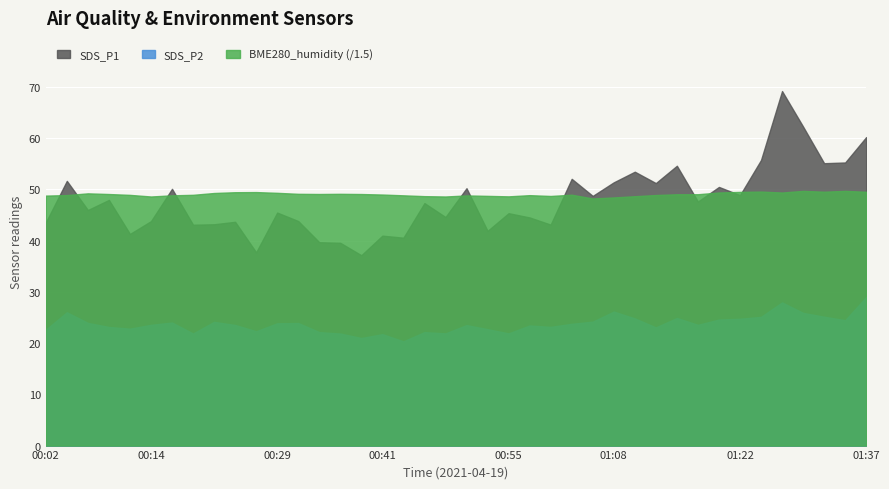

Reading right to left, transcribe all the data shown in this chart.

SDS_P1: 60.2	55.2	55.1	62.2	69.2	55.7	48.9	50.5	47.6	54.6	51.2	53.4	51.4	48.7	52.0	43.1	44.5	45.3	41.9	50.2	44.6	47.3	40.5	41.0	37.1	39.5	39.7	43.8	45.5	37.7	43.6	43.2	43.1	50.1	43.8	41.3	47.9	46.0	51.6	43.5
SDS_P2: 29.0	24.4	25.1	25.9	27.9	25.1	24.7	24.6	23.6	24.9	23.1	24.8	26.1	24.2	23.8	23.1	23.4	21.9	22.7	23.5	21.9	22.1	20.3	21.7	21.0	21.9	22.1	23.9	23.9	22.3	23.5	24.1	21.9	24.0	23.6	22.8	23.1	23.9	26.0	22.6
BME280_humidity: 74.3	74.5	74.3	74.5	74.0	74.3	74.2	74.0	73.5	73.5	73.3	73.0	72.6	72.3	73.4	73.0	73.3	72.9	73.1	73.2	72.9	73.0	73.2	73.5	73.6	73.7	73.6	73.7	74.0	74.2	74.1	73.9	73.4	73.2	72.9	73.3	73.6	73.8	73.3	73.1